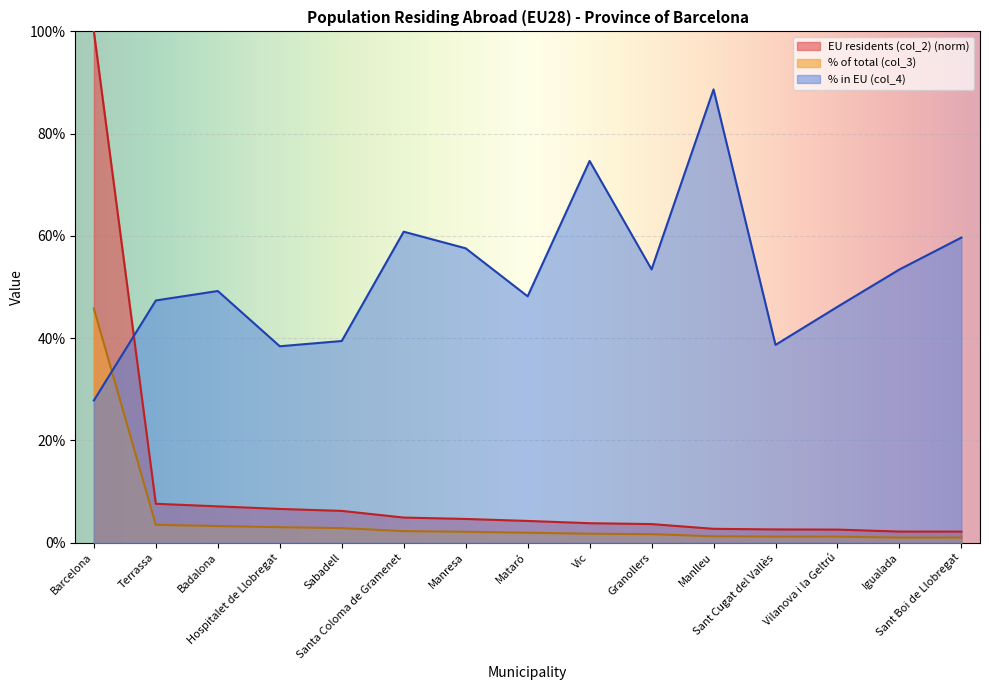

Which series has the largest range (max minus min)?

EU residents (col_2) (norm)